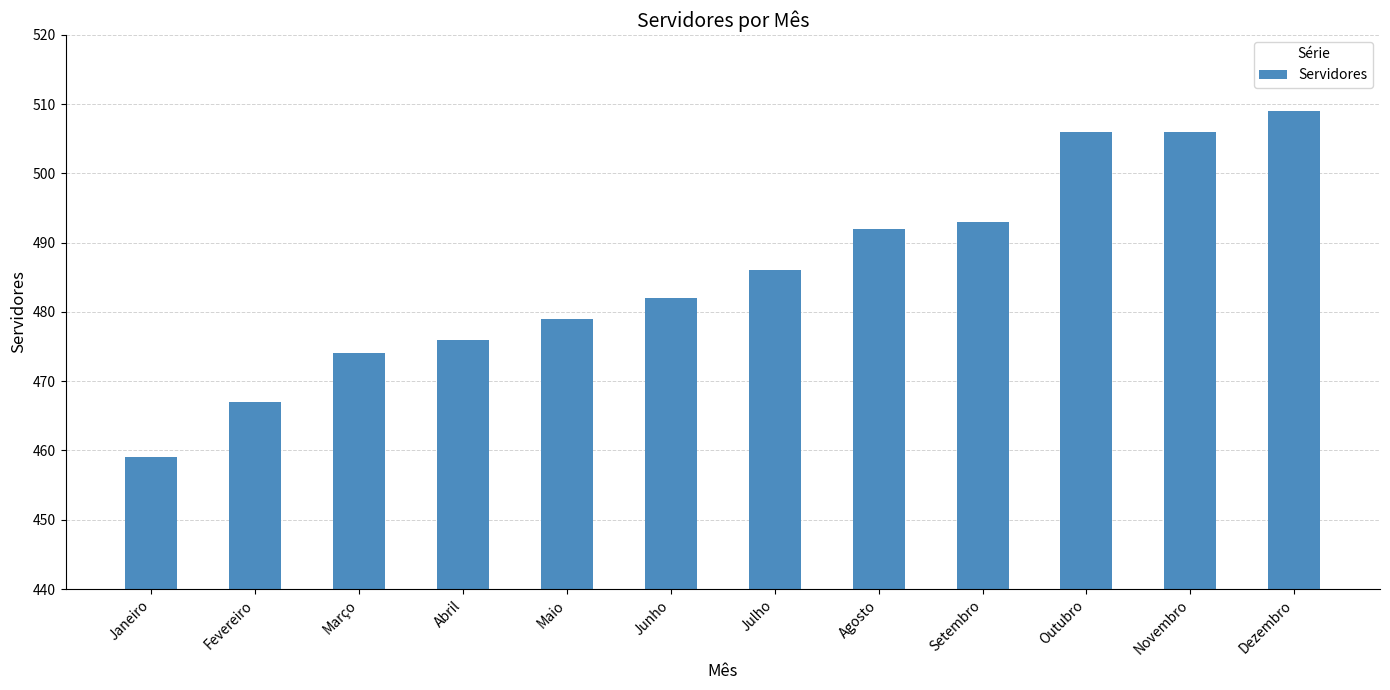

What is the label of the 6th bar from the left?

Junho